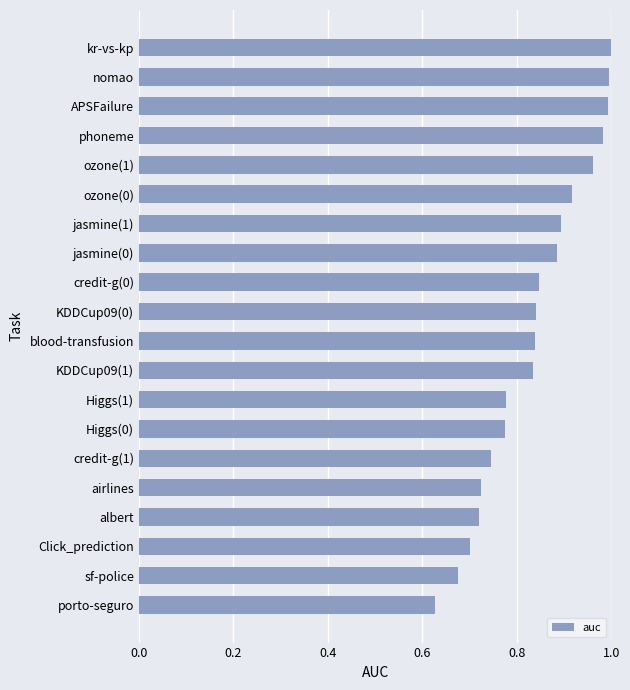

The chart shows a value of 0.7 at albert. True or false?

True